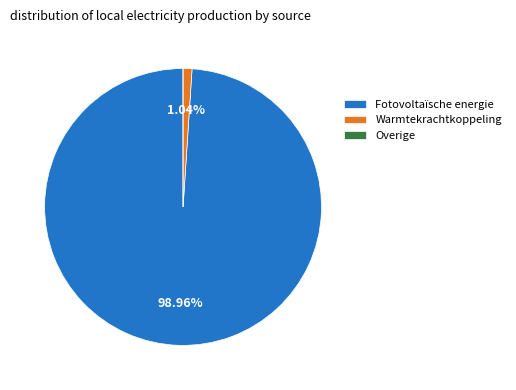

Which slice is the largest?

Fotovoltaïsche energie